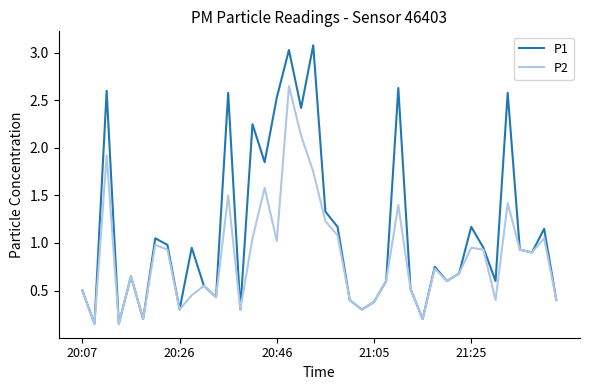

Which series has the largest range (max minus min)?

P1